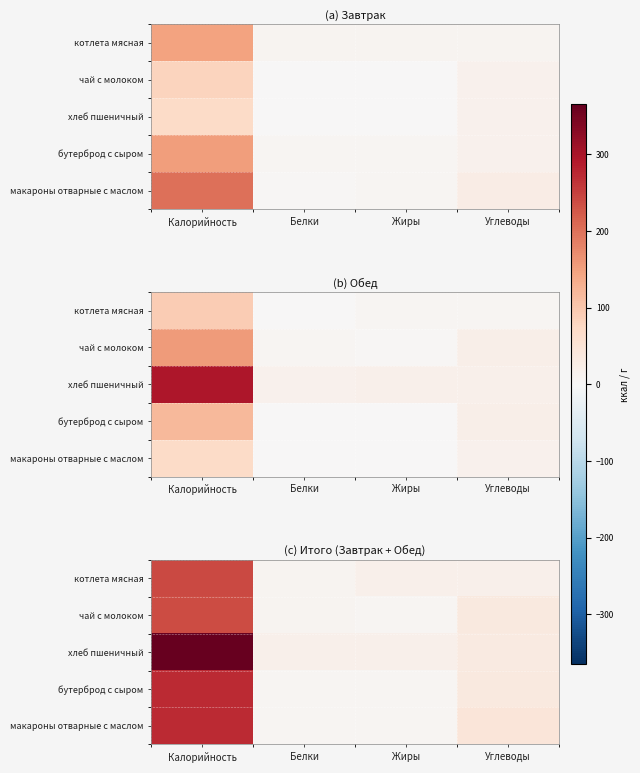

What value does the хлеб пшеничный series have at Жиры?

18.4